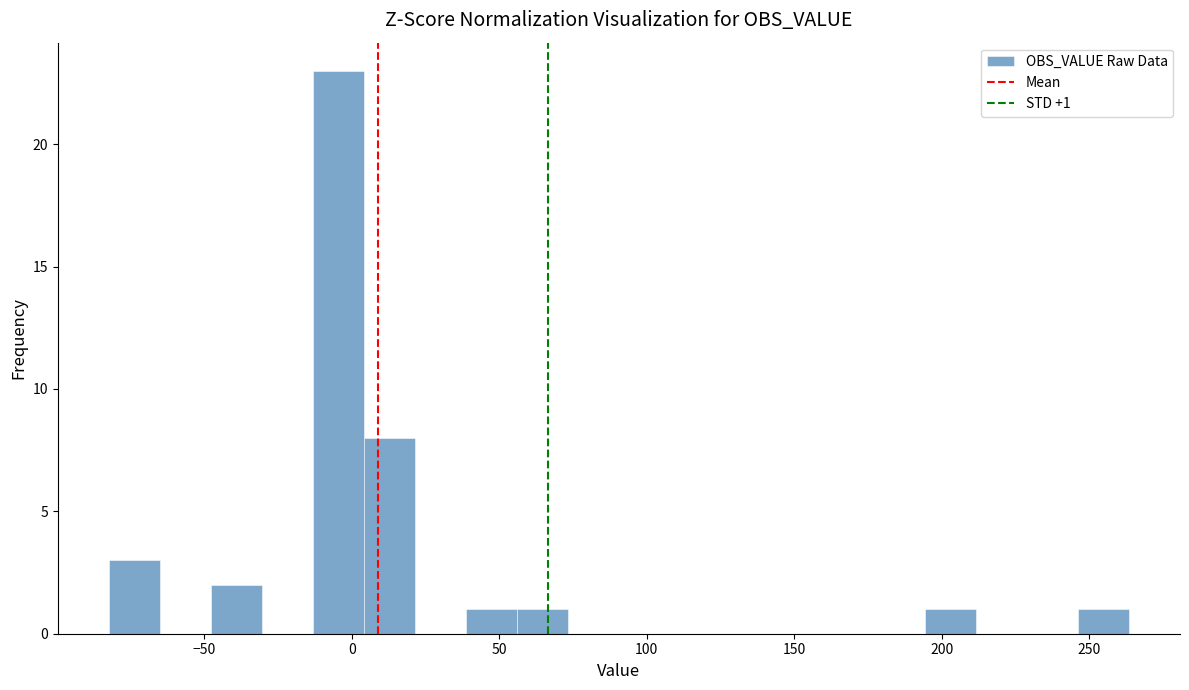

Around what value on the x-axis is the tallest bar? Give the approximate position of its centre, as read against the axis.

-5